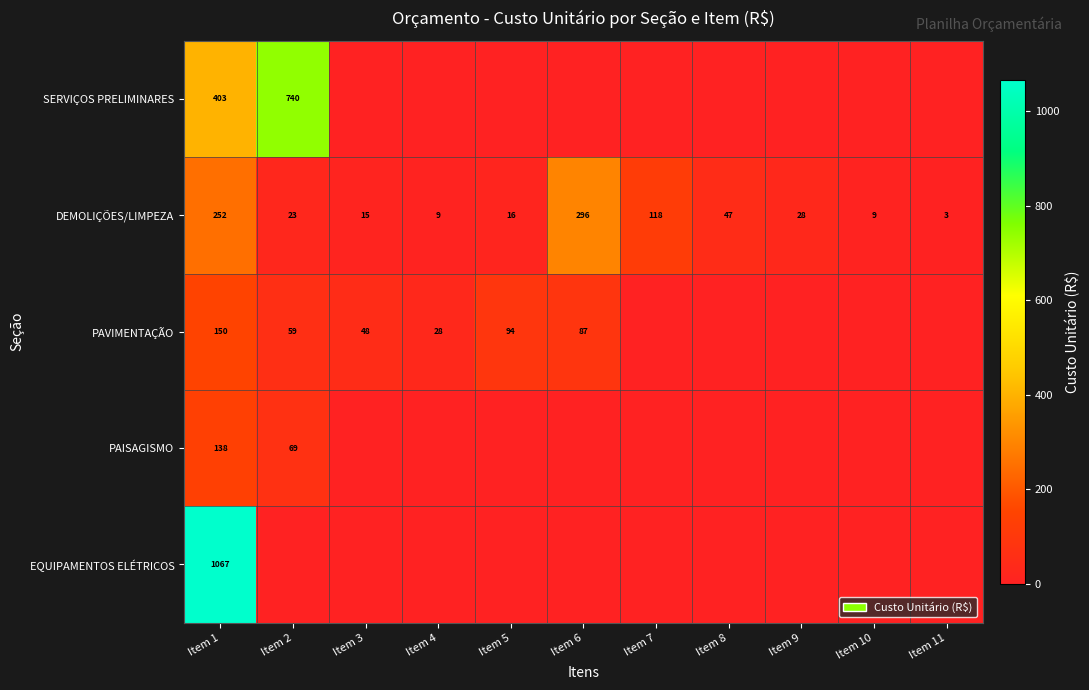

Between Item 1 and Item 9, which is larger?

Item 1